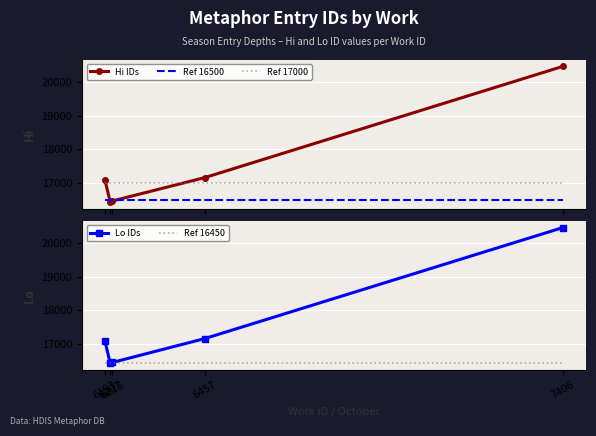

True or false: Ref 16450 and Hi IDs cross at least once.

True